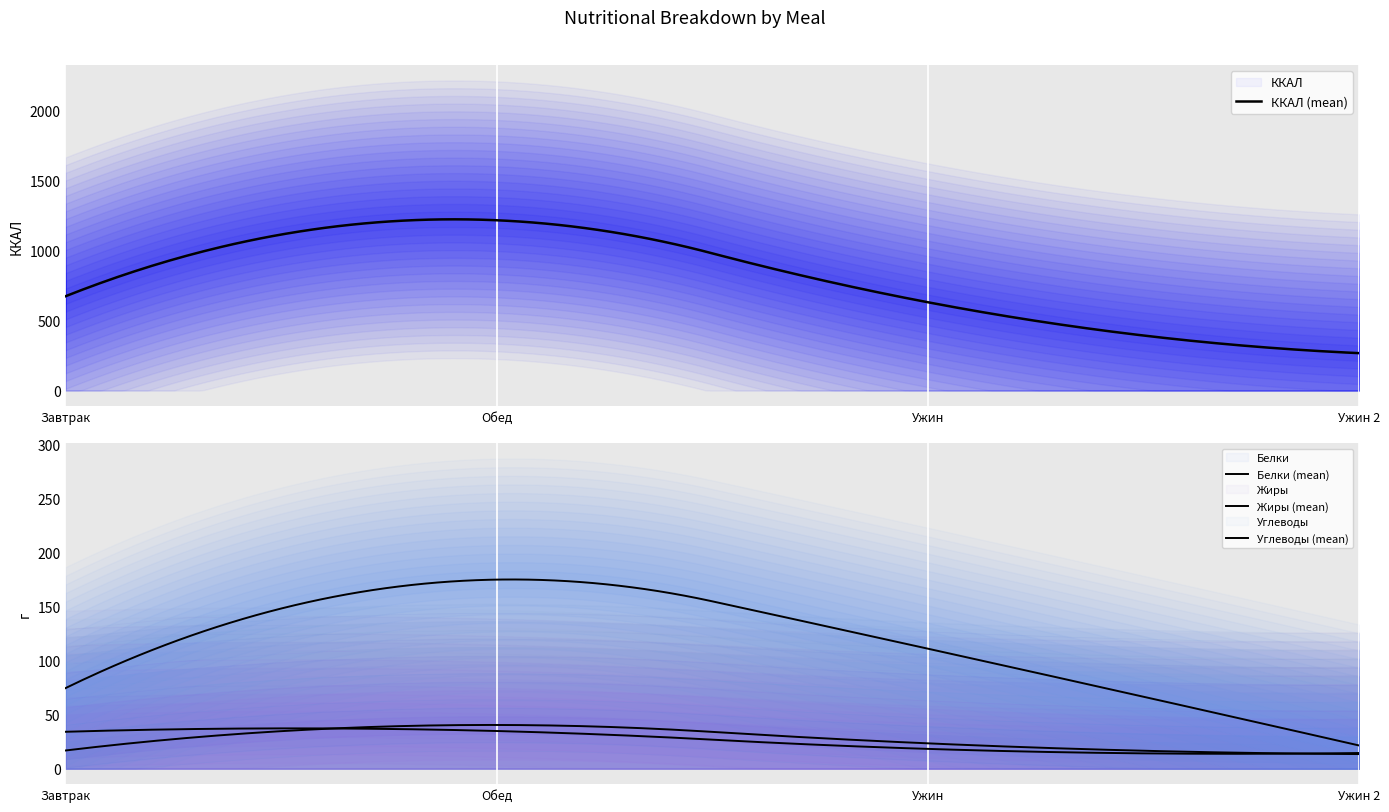

Which series has the largest range (max minus min)?

ККАЛ